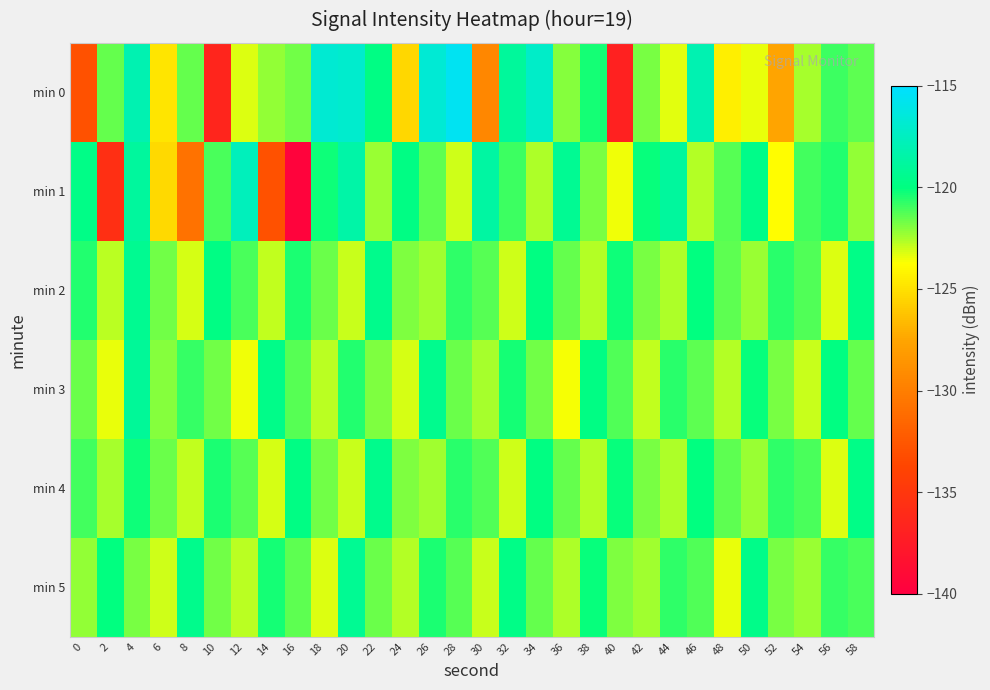

Rank the series at 12 from highest to lowest value.

min 1, min 2, min 4, min 5, min 0, min 3